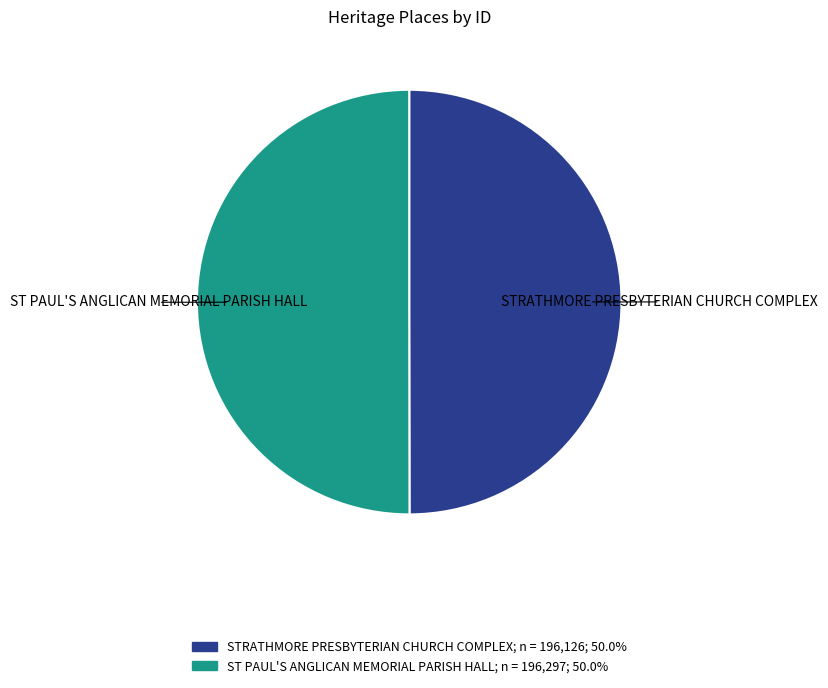

Combined, do STRATHMORE PRESBYTERIAN CHURCH COMPLEX and ST PAUL'S ANGLICAN MEMORIAL PARISH HALL account for over 50%?

Yes